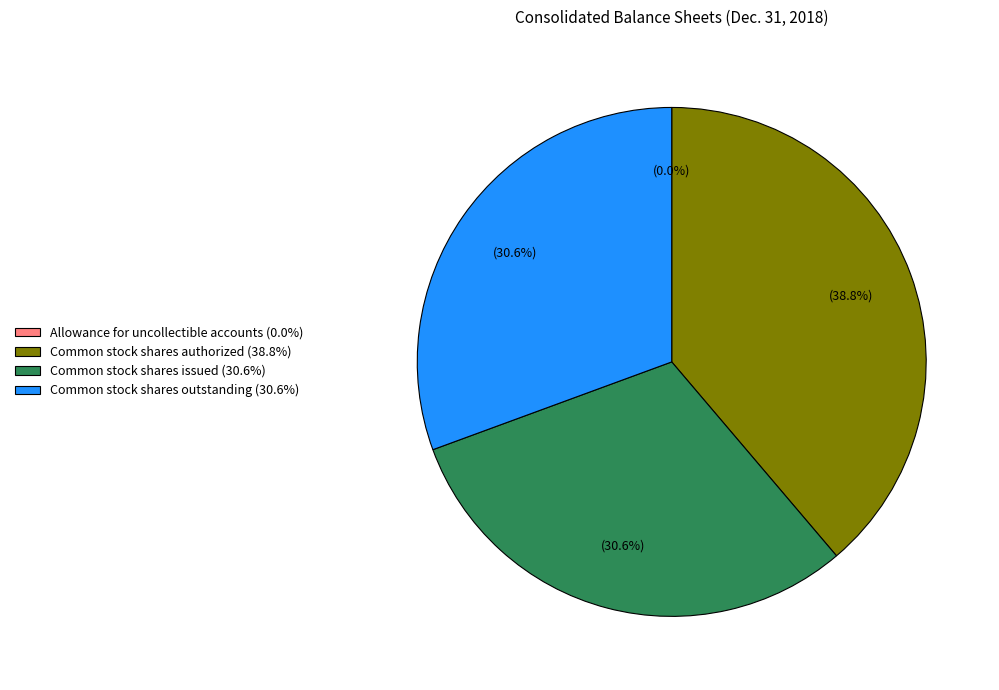

What is the largest slice in the pie chart?

Common stock shares authorized